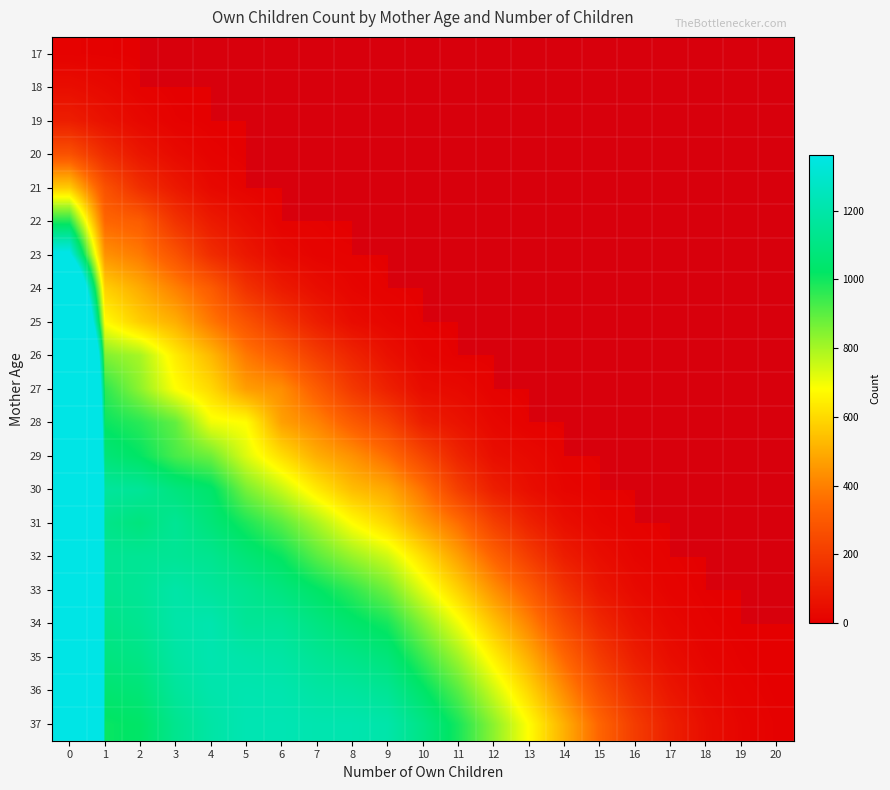

List the series in order of their overall mean, lowest first.

17, 18, 19, 20, 21, 22, 23, 24, 25, 26, 27, 28, 29, 30, 31, 32, 33, 34, 35, 36, 37